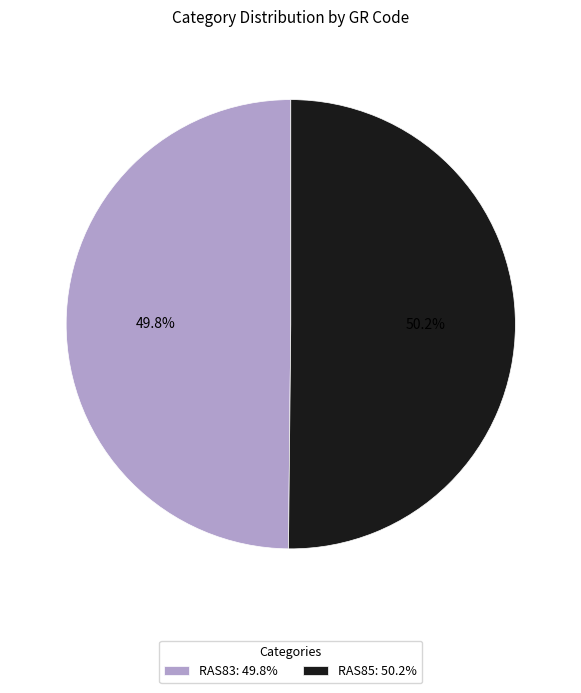

To the nearest percent, what portion does RAS85 represent?

50%